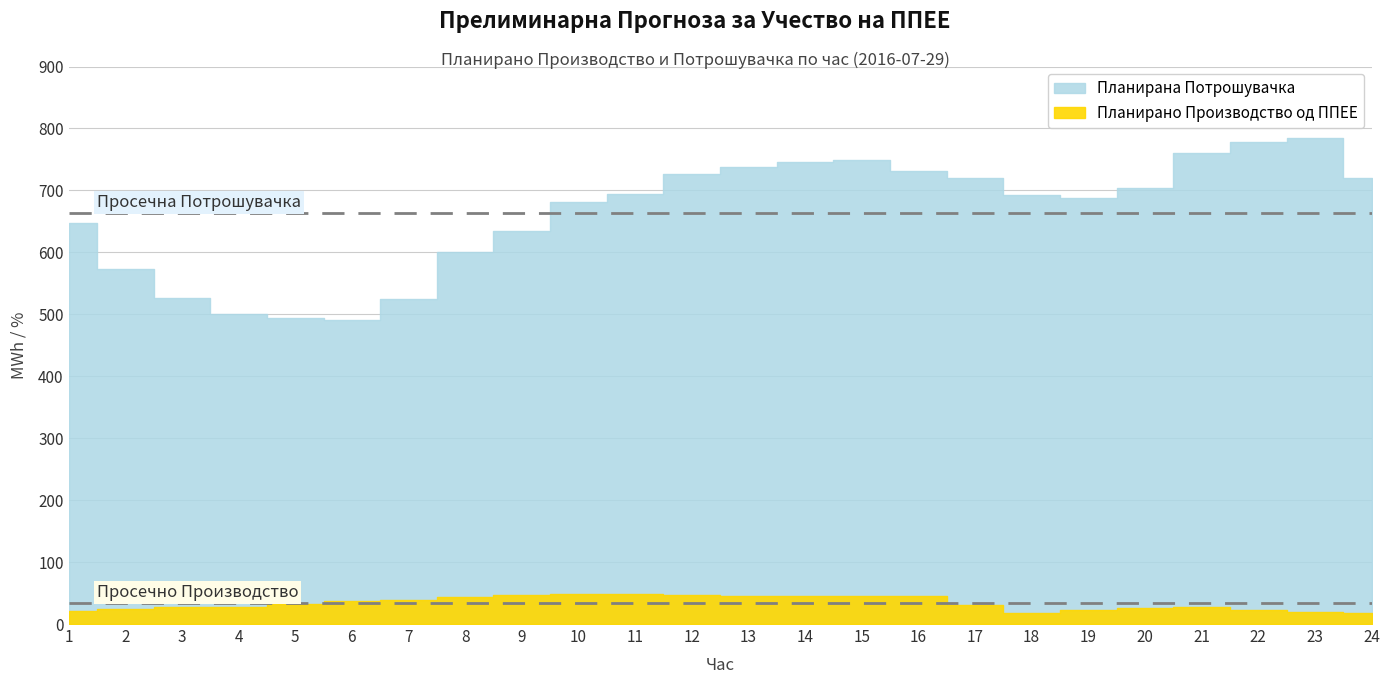

What value does the Планирана Потрошувачка series have at 24?

720.4